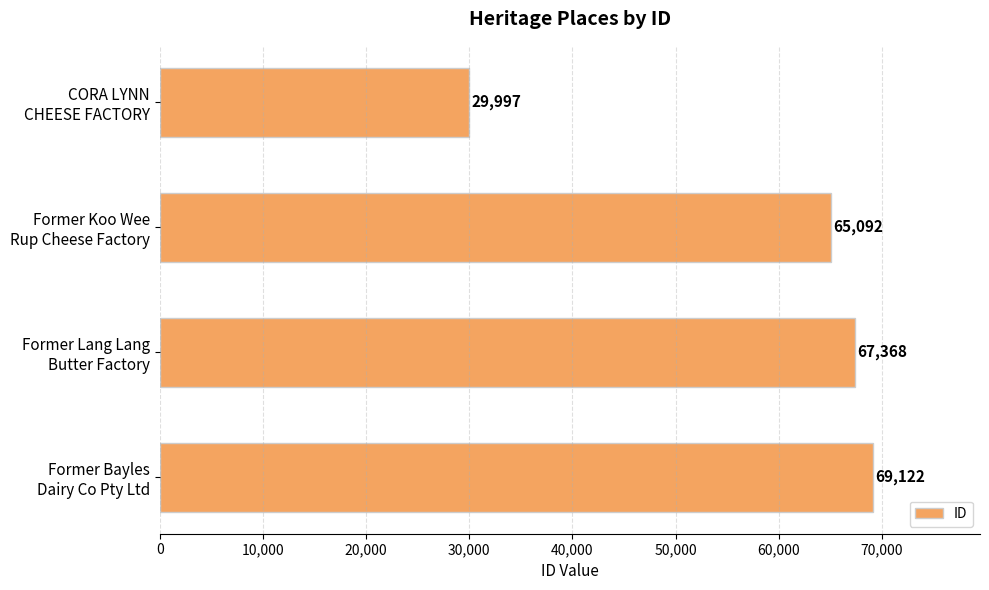

Are the bars grouped side by side (vs. stacked)?

No